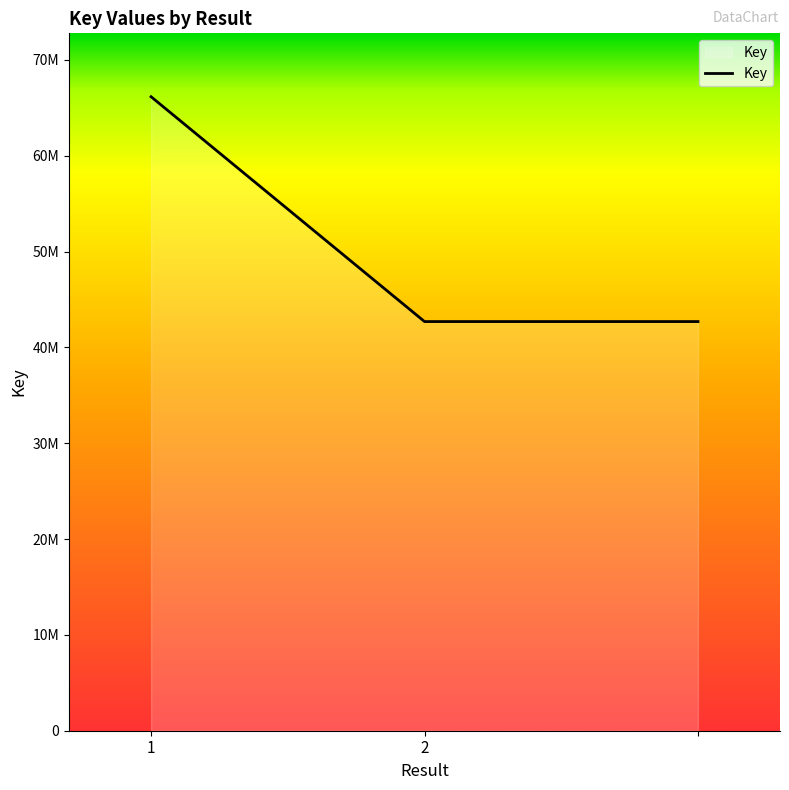

What is the value of the 1st point from the left?

66152997